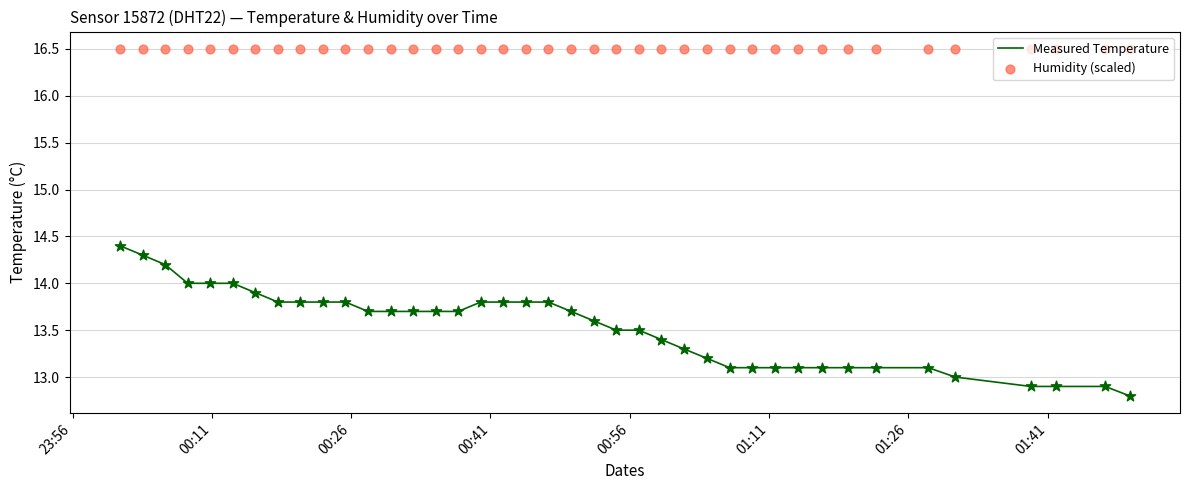

Which series has the largest total across all categories?

Humidity (scaled)